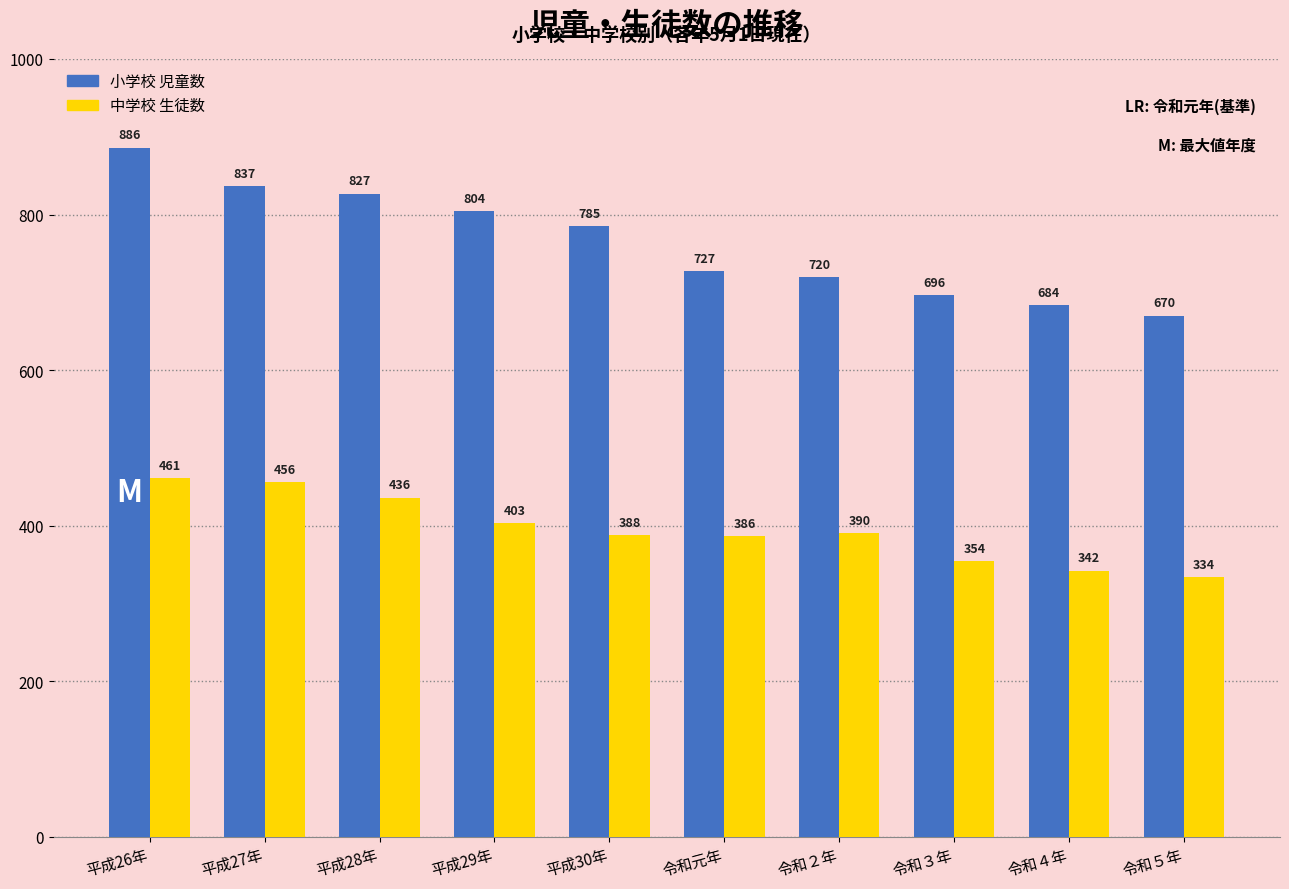

What position from the right is 平成28年?

8